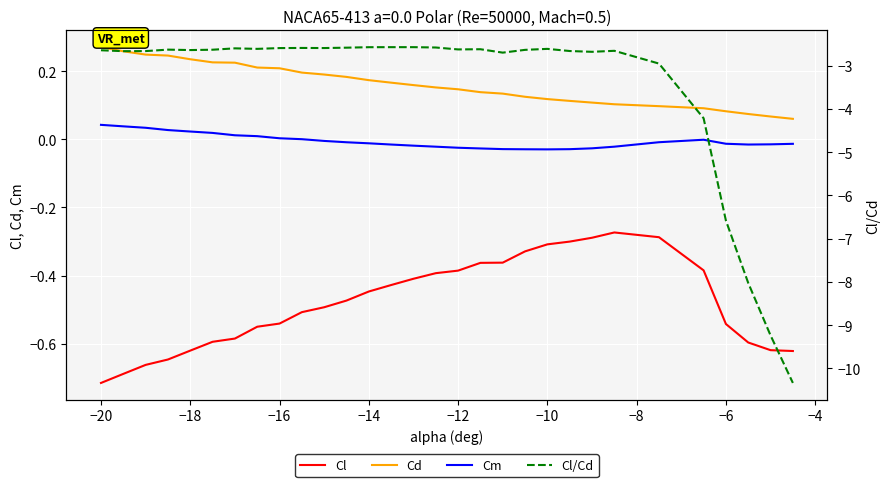

What is the highest value of the Cl/Cd series?

-2.6